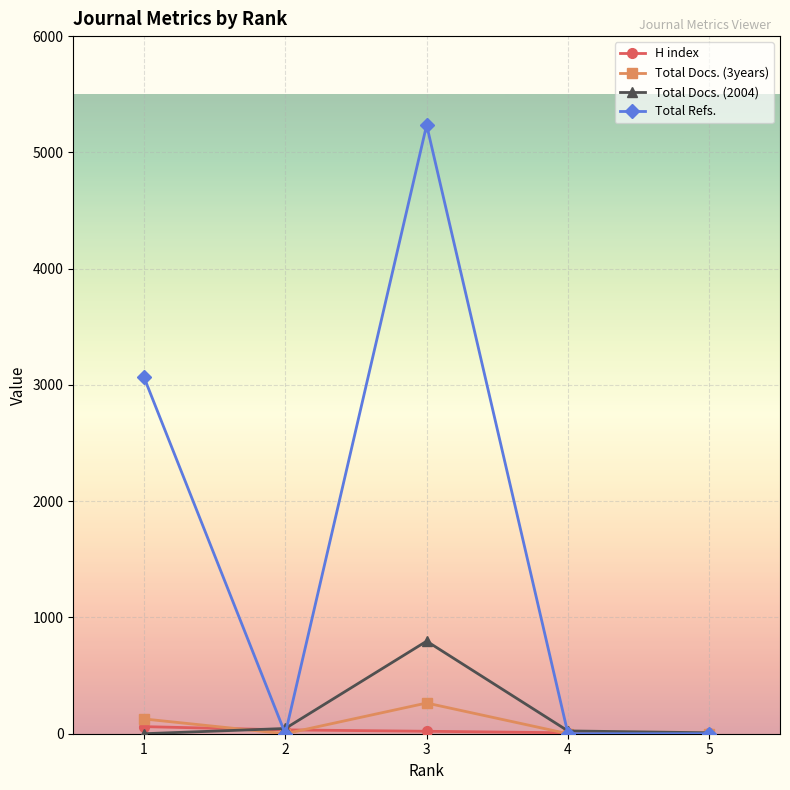

Which series has the widest spread of values?

Total Refs.